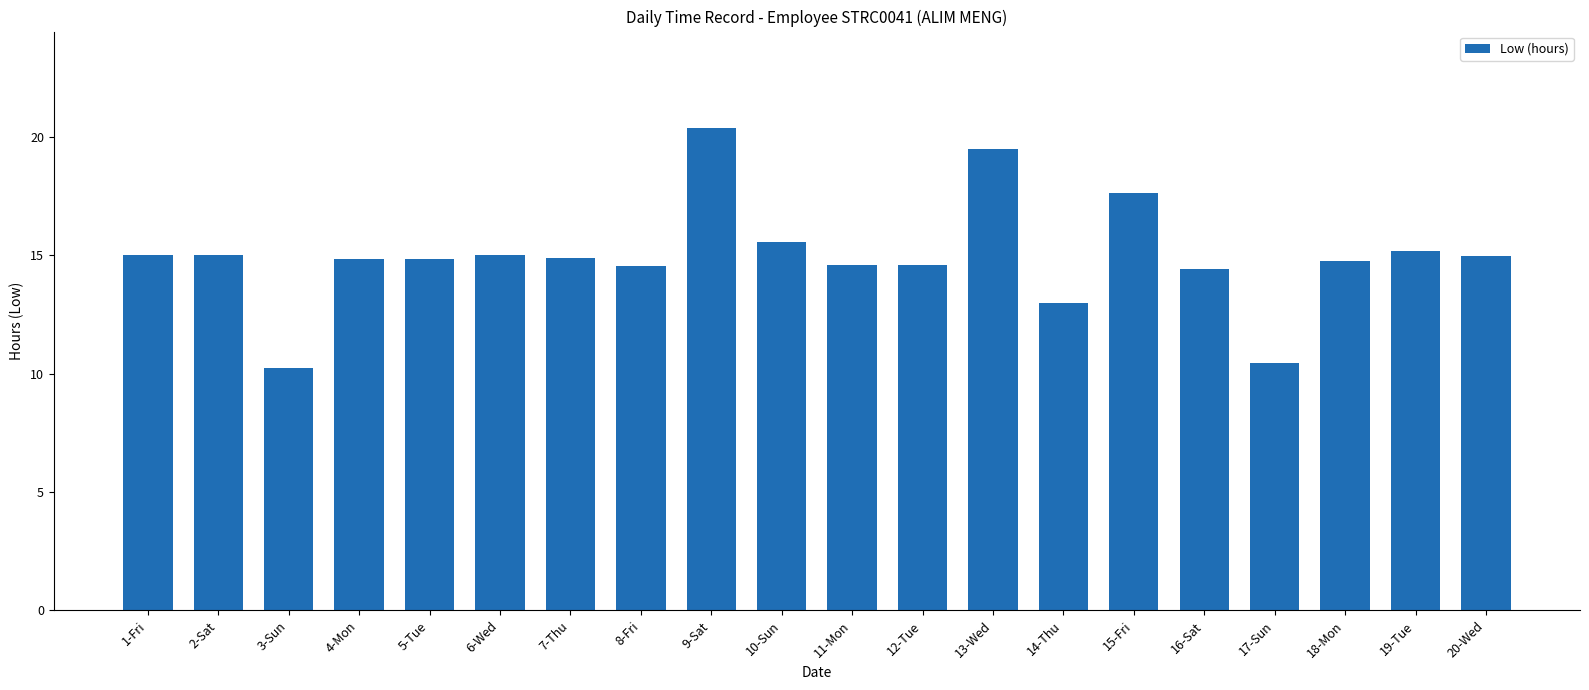

Which label corresponds to the smallest value in the chart?

3-Sun